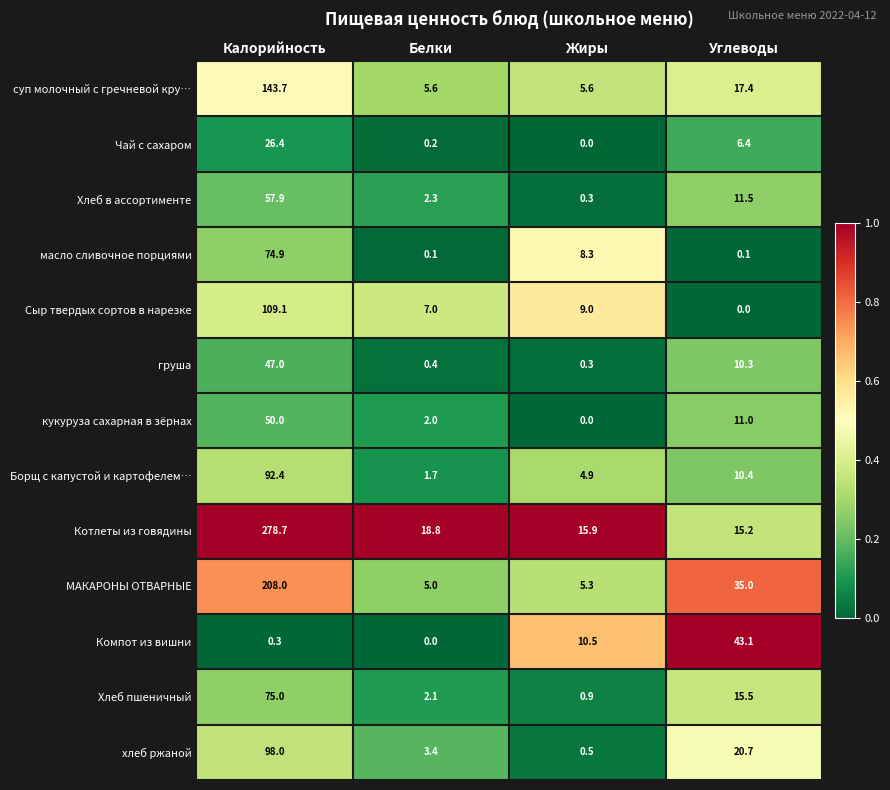

What is the difference between the highest and lowest values at Белки?

18.8